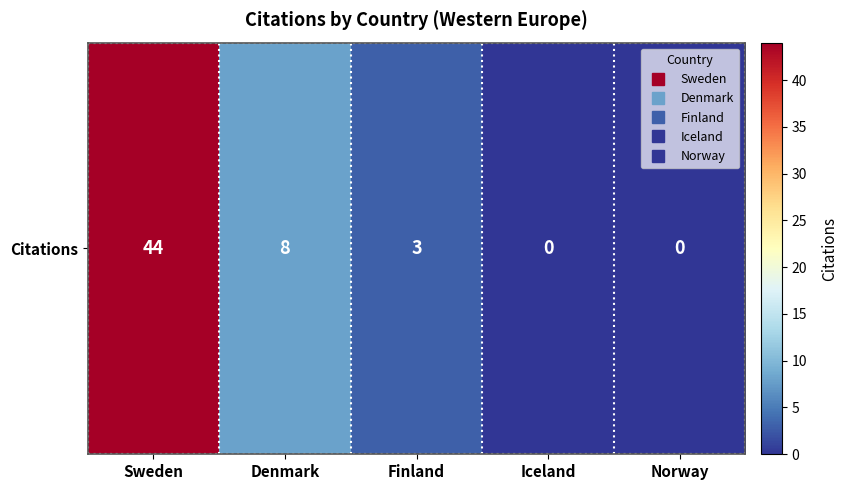

The value at Sweden is 13. True or false?

False